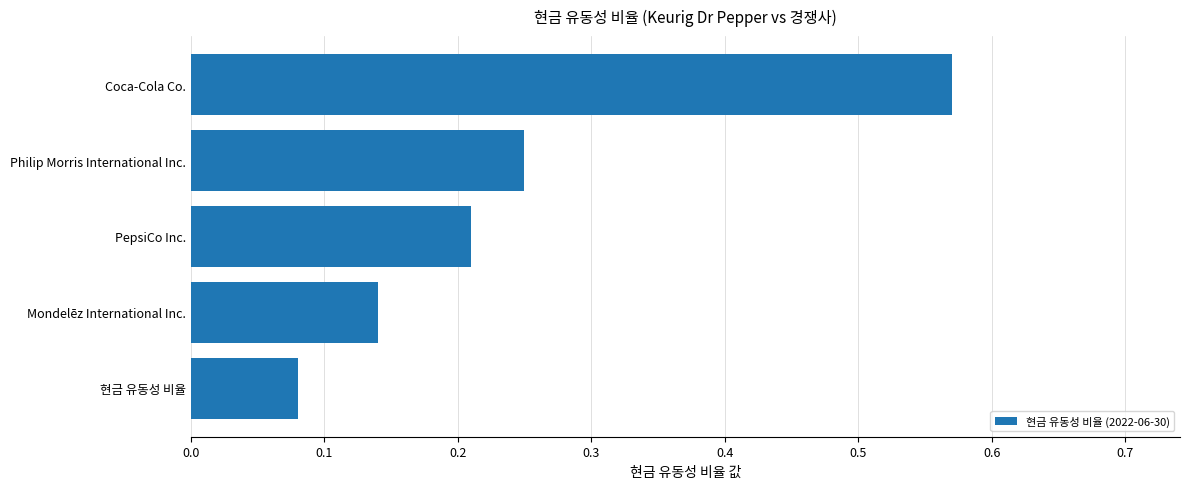

What is the change in value from 현금 유동성 비율 to Philip Morris International Inc.?

+0.2